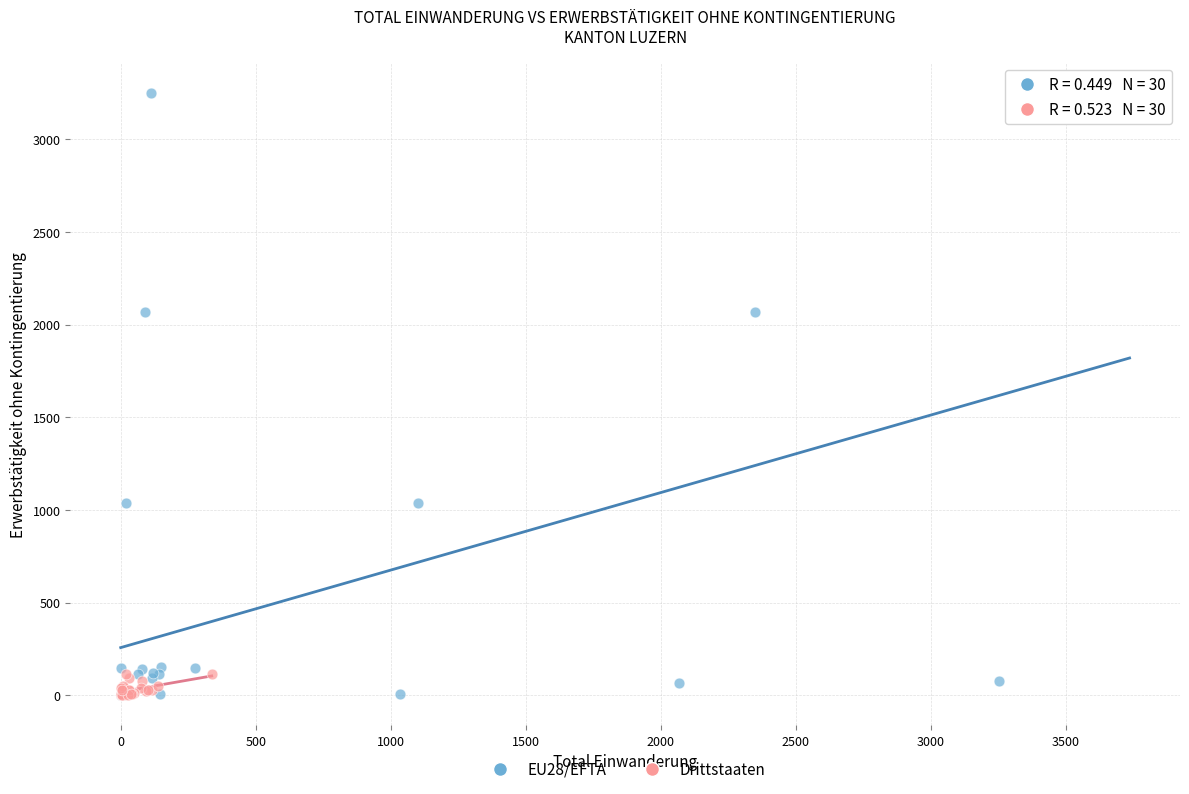

Which series reaches the maximum Y coordinate?

EU28/EFTA